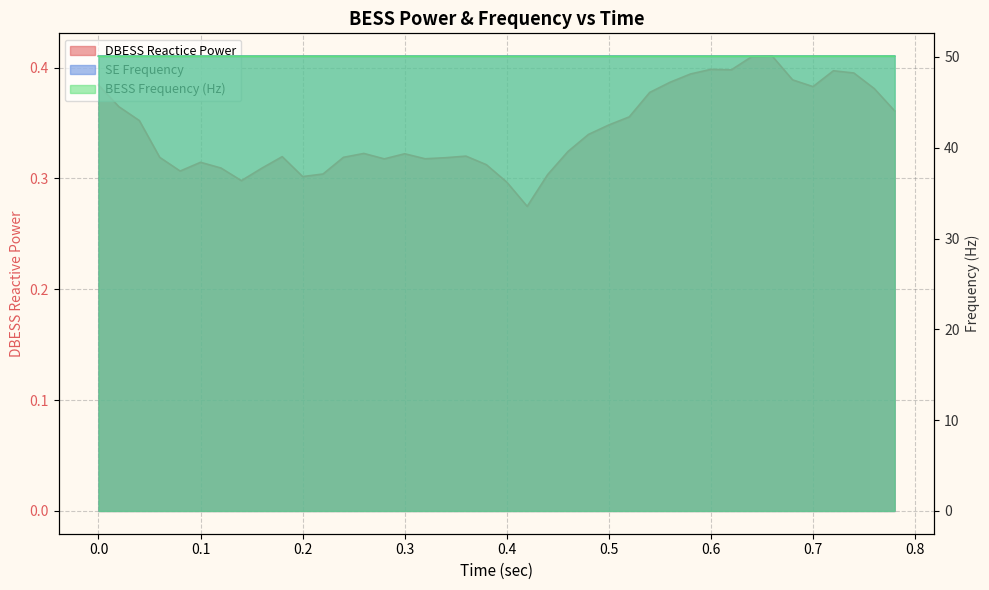

What is the value of the SE Frequency point at the 19th from the left?

50.1